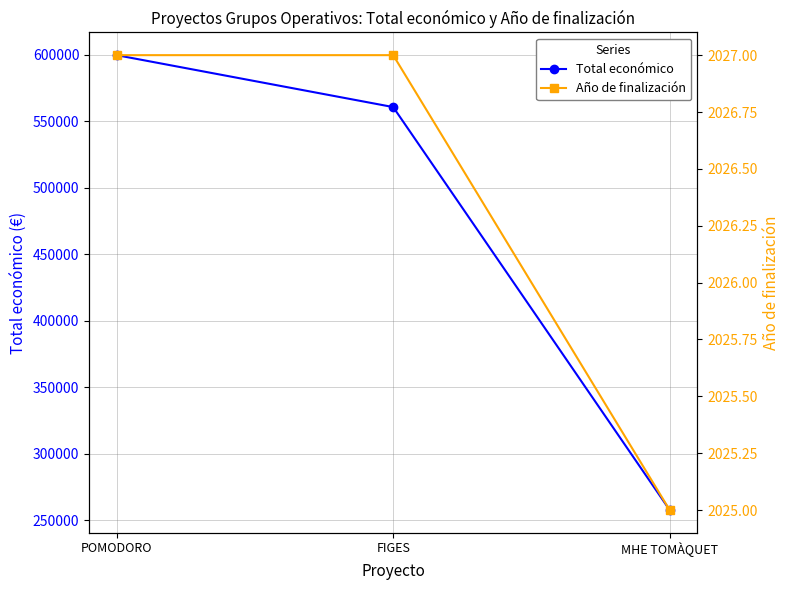

Is the value of Total económico at FIGES greater than the value of Año de finalización at FIGES?

Yes